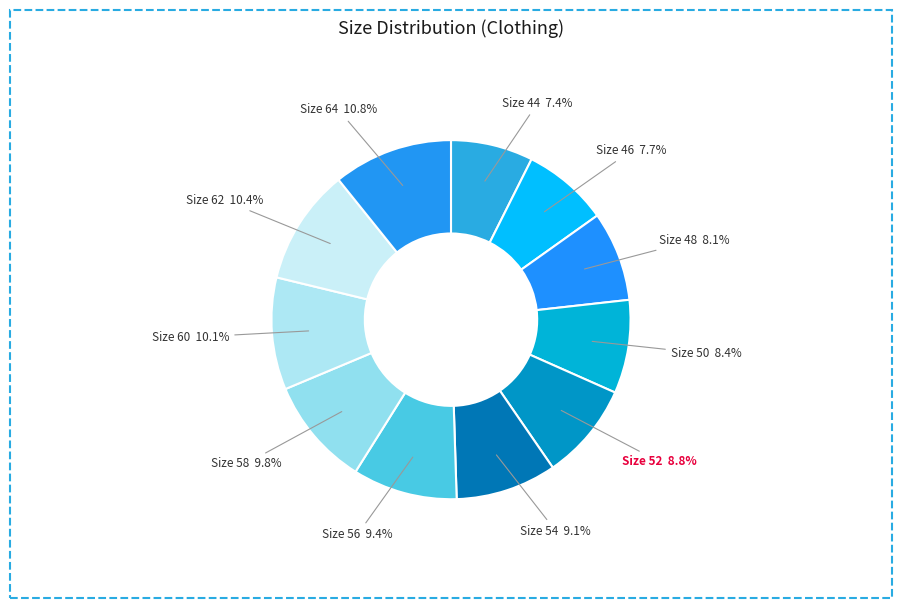

Is it true that Size 50 is 1% of the pie?

False